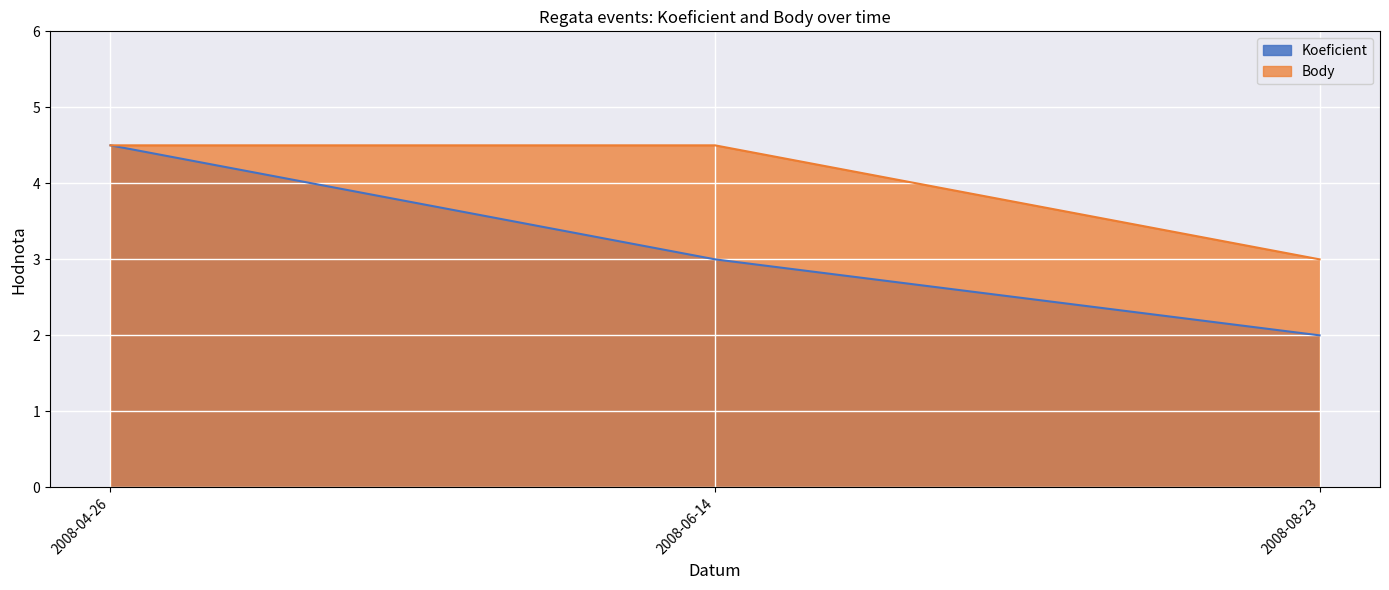

What is the label of the 2nd point from the right?

2008-06-14